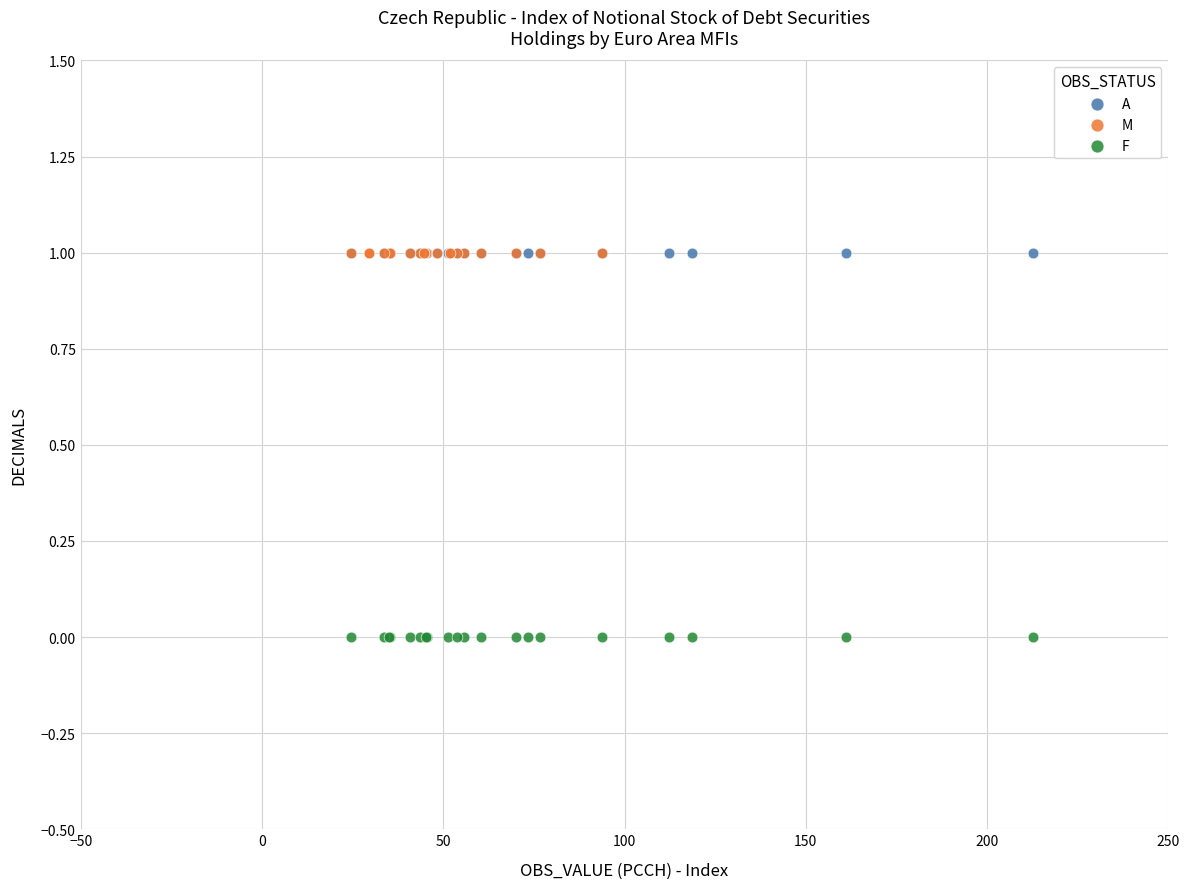

What are all the series names shown in the legend?

A, M, F